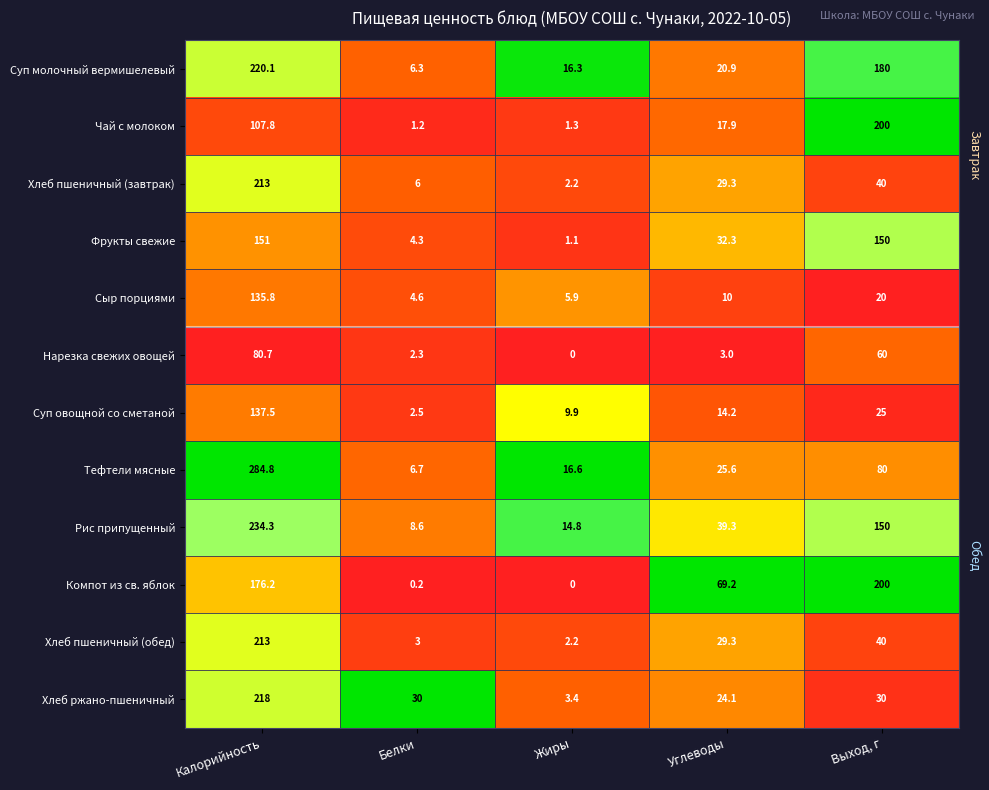

At how many categories does at least one series exceed 0?

5